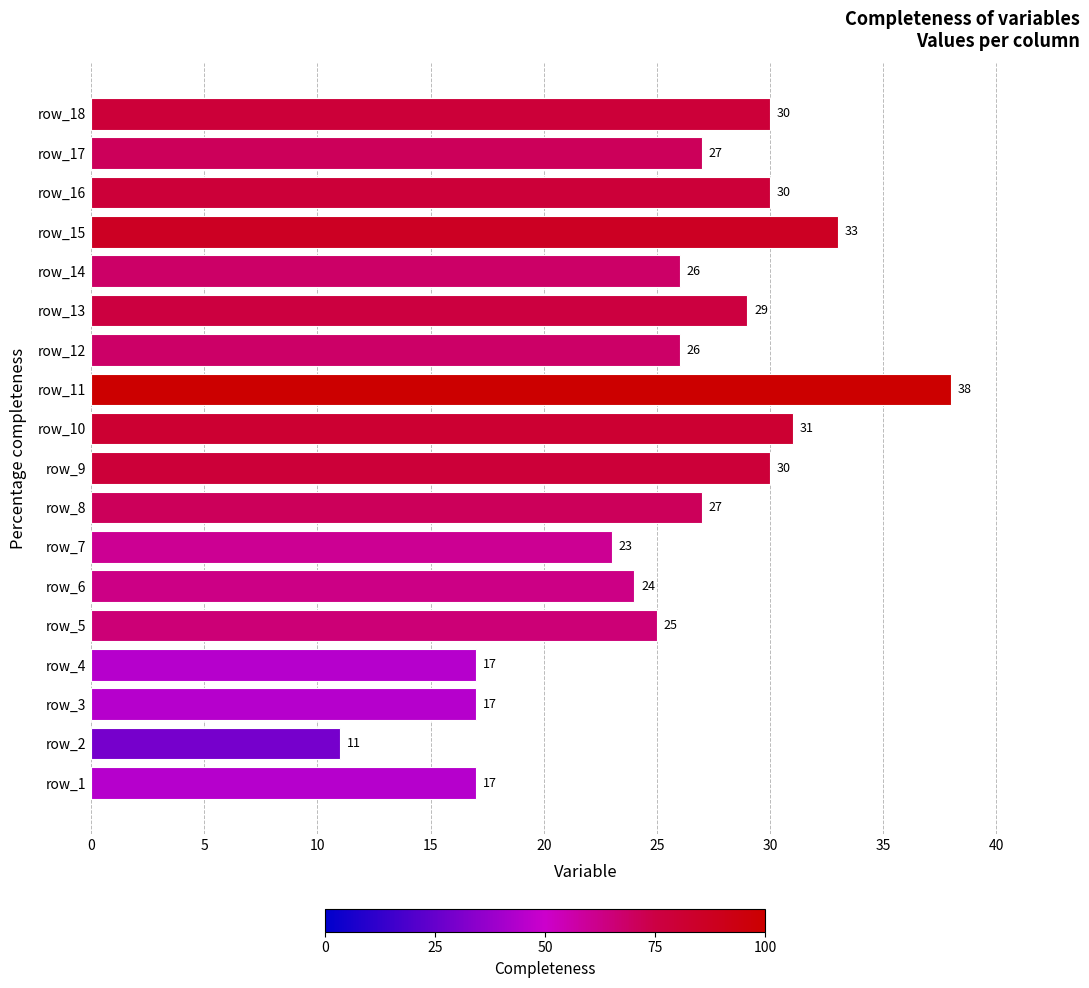

Which label corresponds to the smallest value in the chart?

row_2